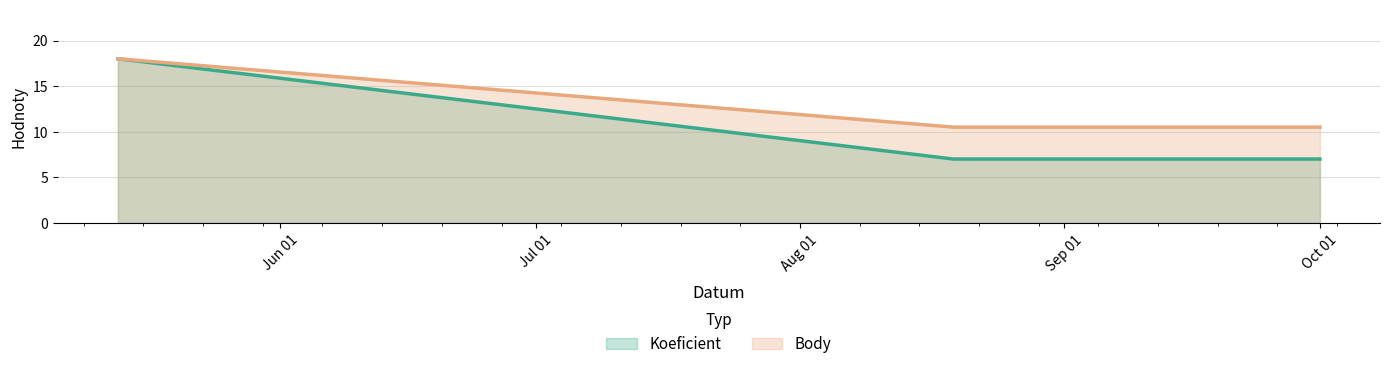

At how many categories does at least one series exceed 8?

3